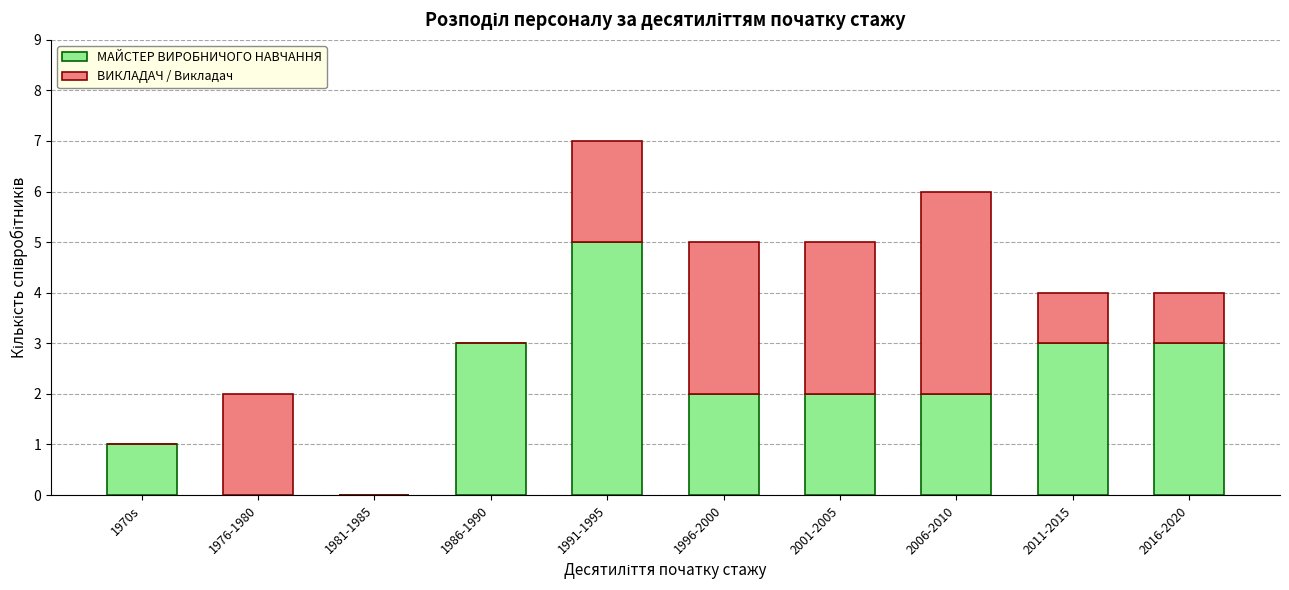

Does the chart contain stacked bars?

Yes